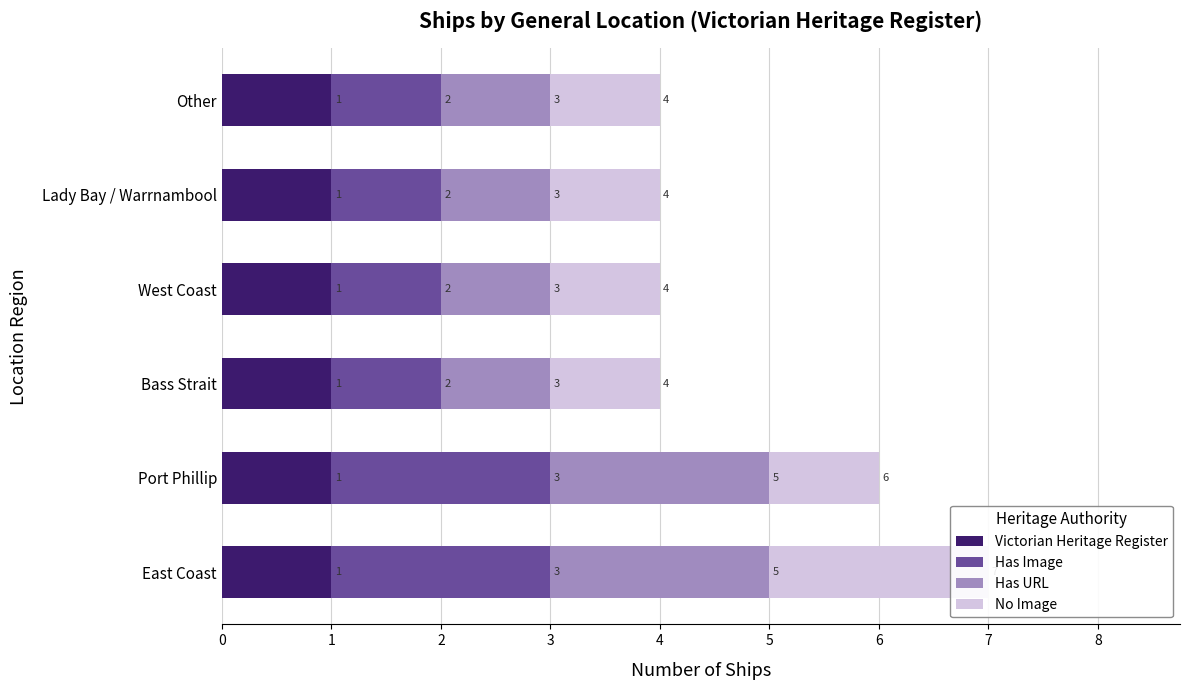

Rank the series by their maximum value, from lowest to highest.

Victorian Heritage Register, Has Image, Has URL, No Image